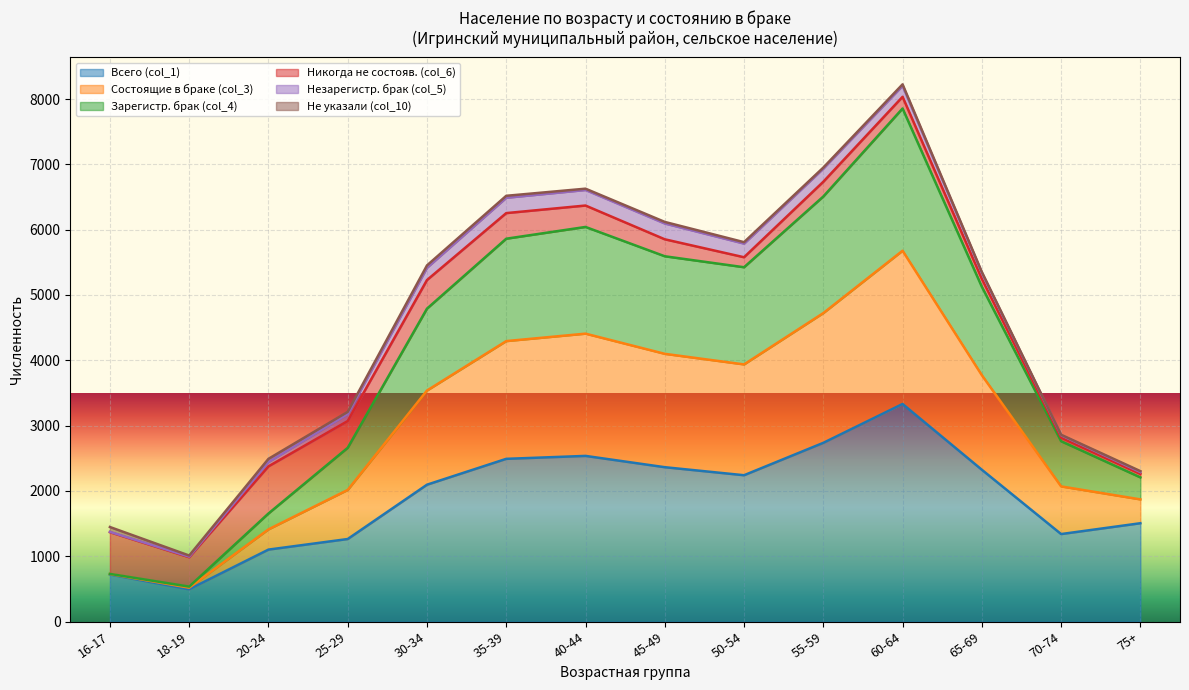

How many data points does each series have?

14